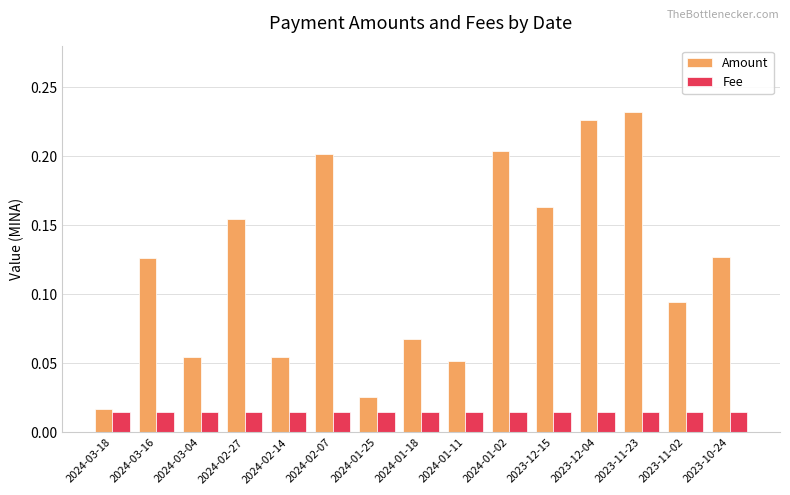

What are all the series names shown in the legend?

Amount, Fee